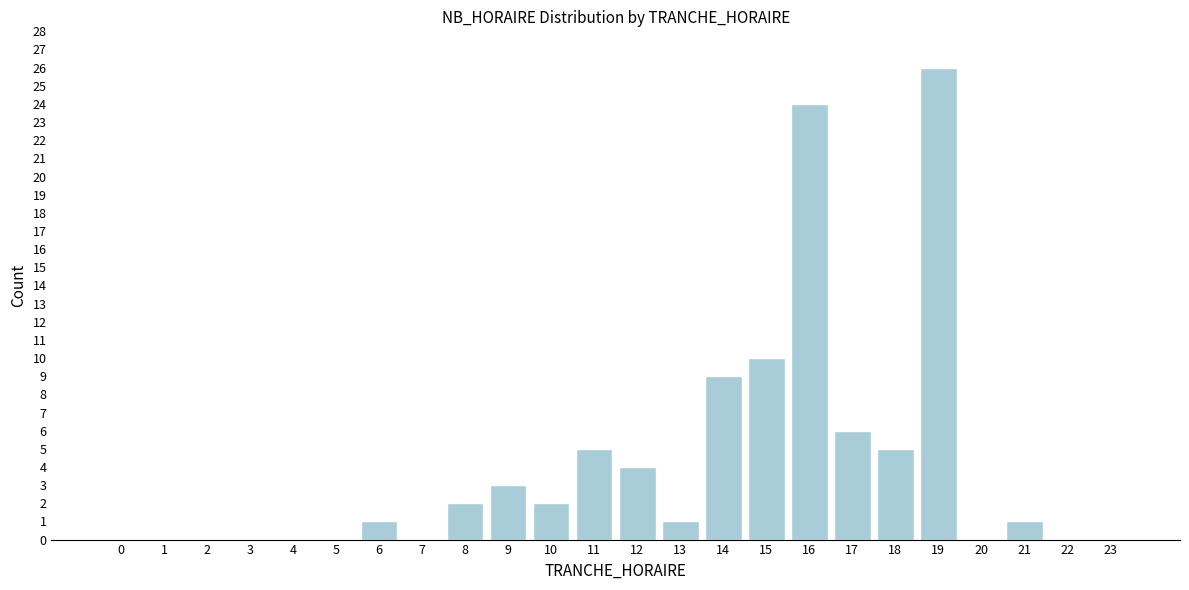

Reading left to right, list all the values displayed in this chart.

0=0	1=0	2=0	3=0	4=0	5=0	6=1	7=0	8=2	9=3	10=2	11=5	12=4	13=1	14=9	15=10	16=24	17=6	18=5	19=26	20=0	21=1	22=0	23=0